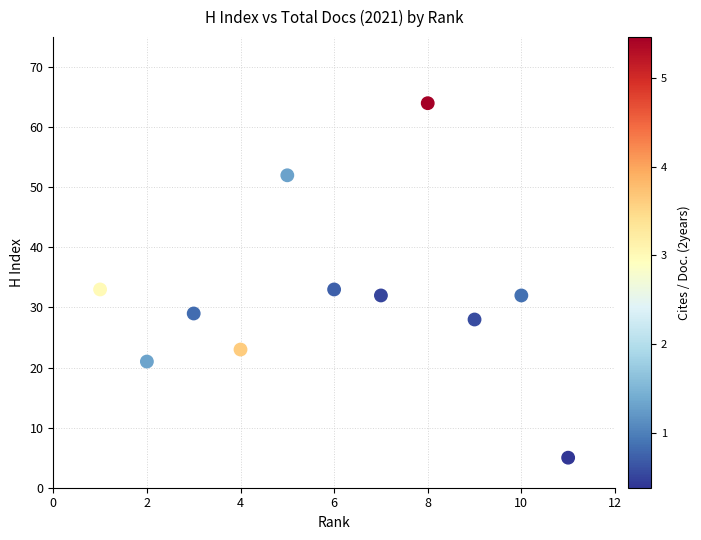

What is the range of Y values (max minus min)?

59